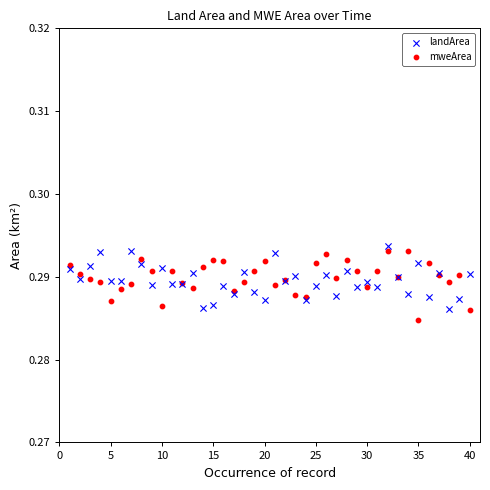

What are all the series names shown in the legend?

landArea, mweArea